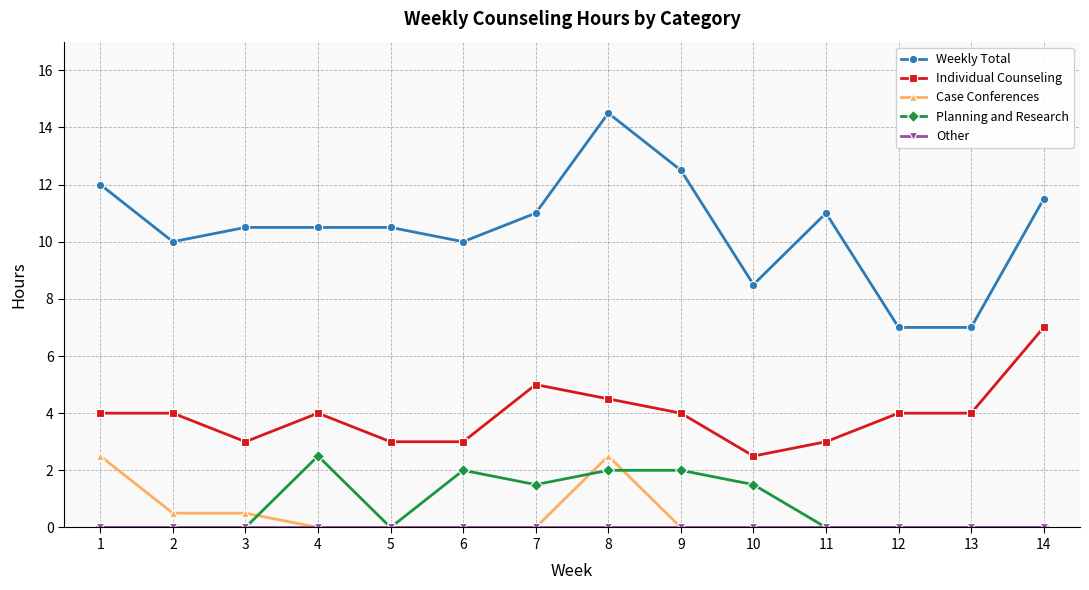

Count the number of data series in this chart.

5